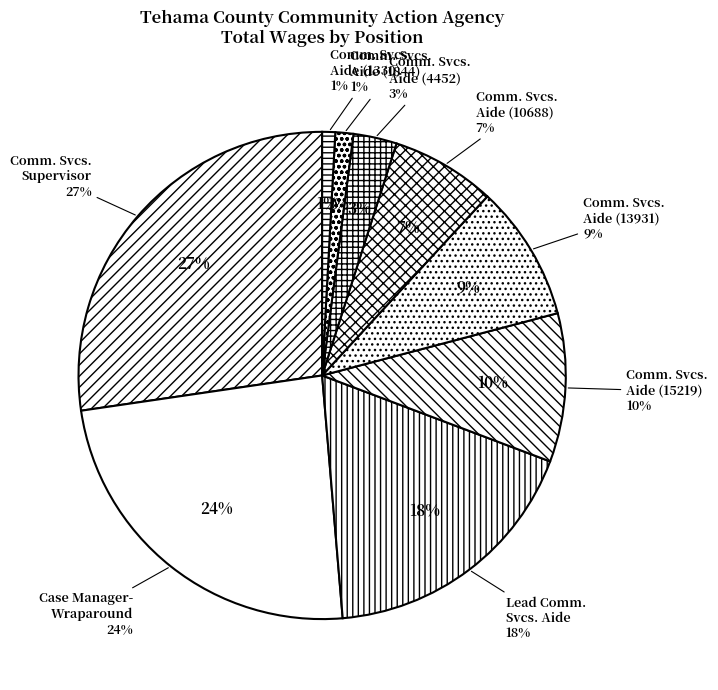

Rank the categories by value from highest to lowest.

Community Services Supervisor, Case Manager-Wraparound, Lead Community Services Aide, Community Services Aide (15219), Community Services Aide (13931), Community Services Aide (10688), Community Services Aide (4452), Community Services Aide (1844), Community Services Aide (1330)